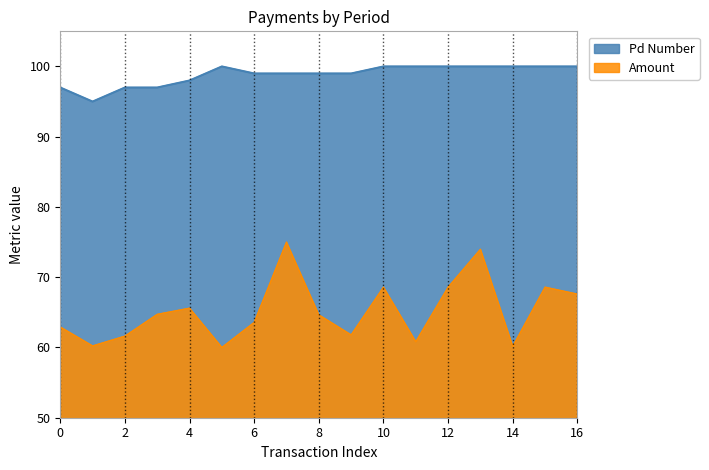

List the series in order of their peak value, lowest first.

Amount, Pd Number